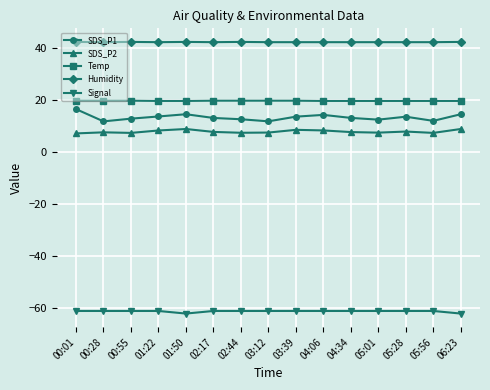

What is the average value of the Signal series?

-61.1